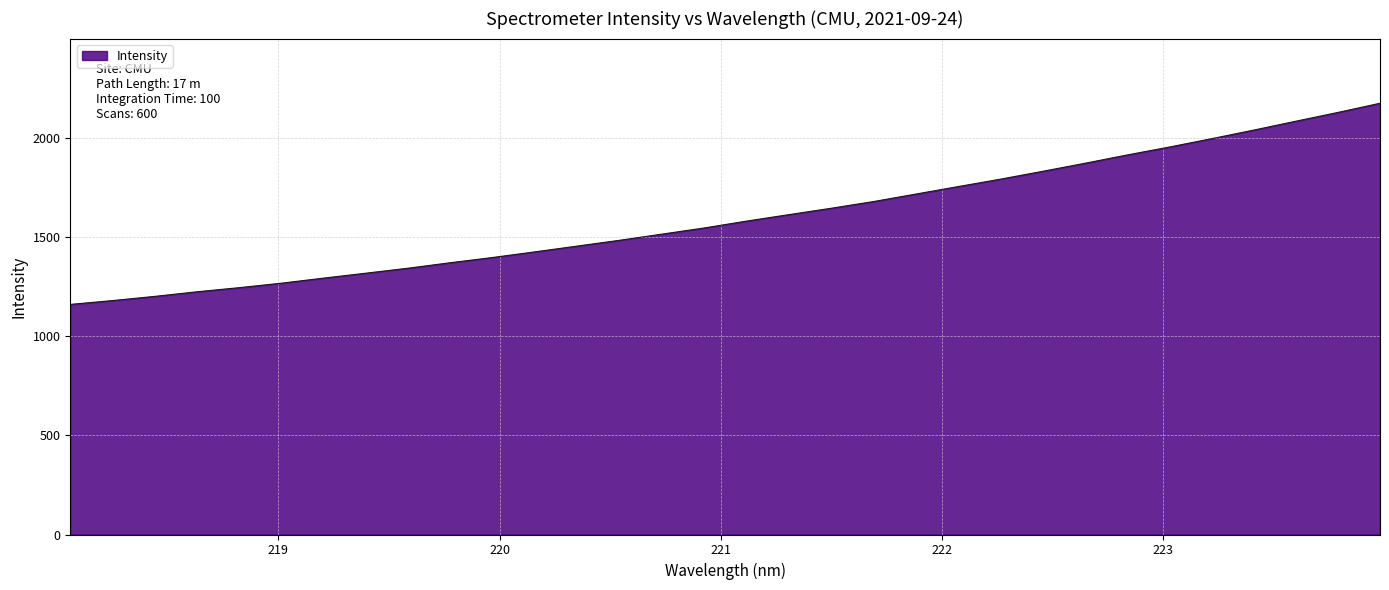

What is the greatest value displayed?

2172.7